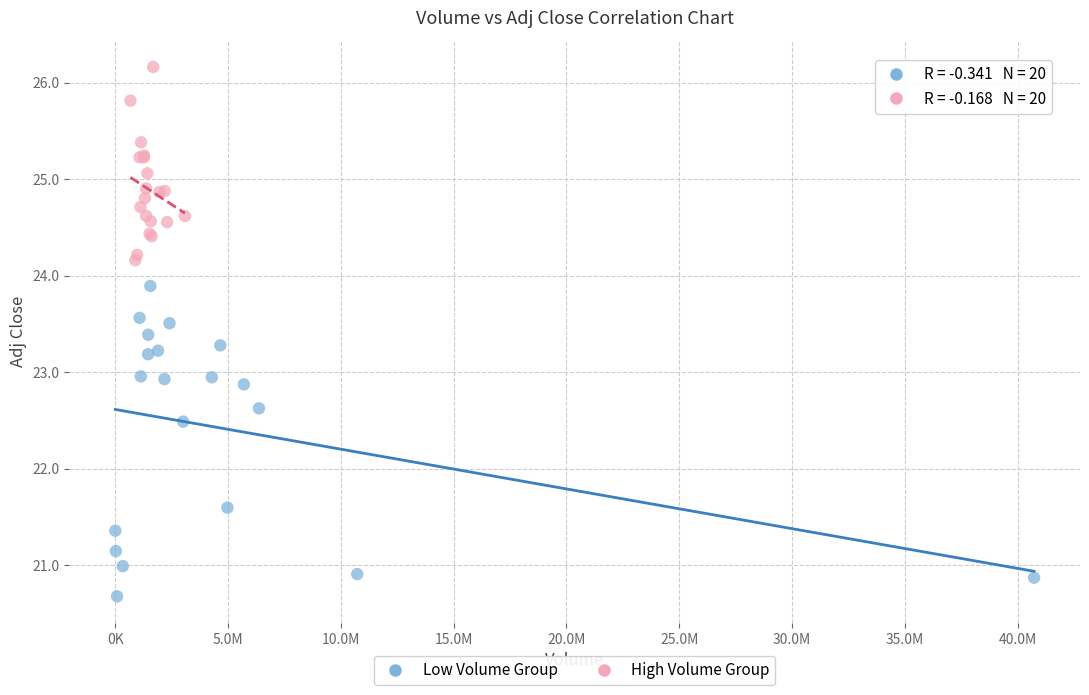

Which series reaches the minimum Y coordinate?

Low Volume Group